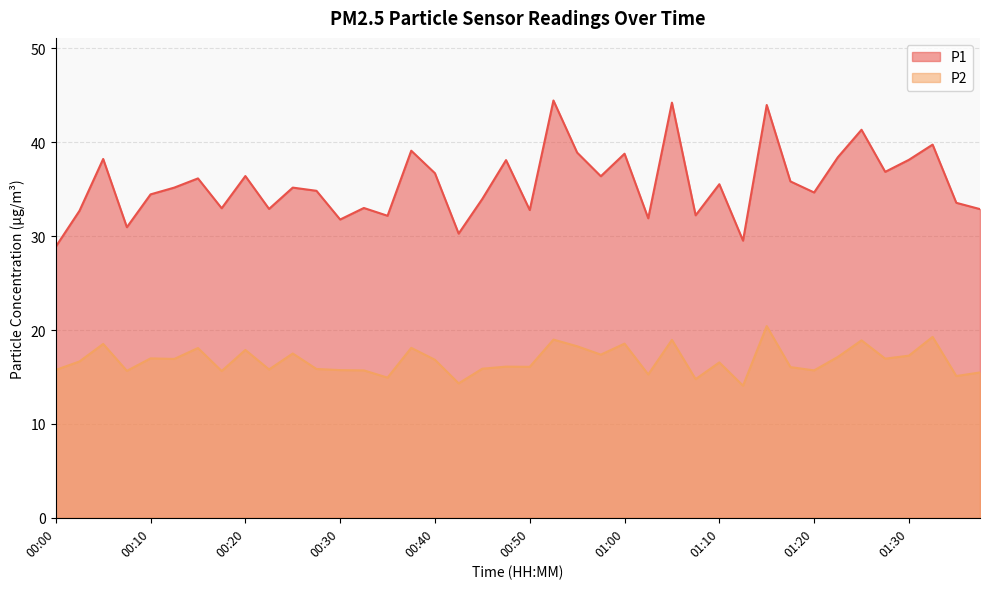

Reading right to left, what are all the values shown in this chart?

P1: 32.9	33.5	39.8	38.1	36.9	41.3	38.4	34.6	35.8	44.0	29.5	35.5	32.2	44.2	31.9	38.8	36.4	38.9	44.5	32.8	38.1	34.0	30.3	36.7	39.1	32.2	33.0	31.8	34.8	35.2	32.9	36.4	33.0	36.1	35.2	34.5	30.9	38.2	32.7	28.9
P2: 15.5	15.1	19.3	17.3	16.9	18.9	17.1	15.7	16.1	20.4	14.1	16.6	14.8	18.9	15.3	18.6	17.4	18.3	19.0	16.1	16.1	15.9	14.3	16.8	18.1	14.9	15.7	15.7	15.8	17.5	15.8	17.9	15.6	18.1	16.9	17.0	15.7	18.5	16.6	15.8